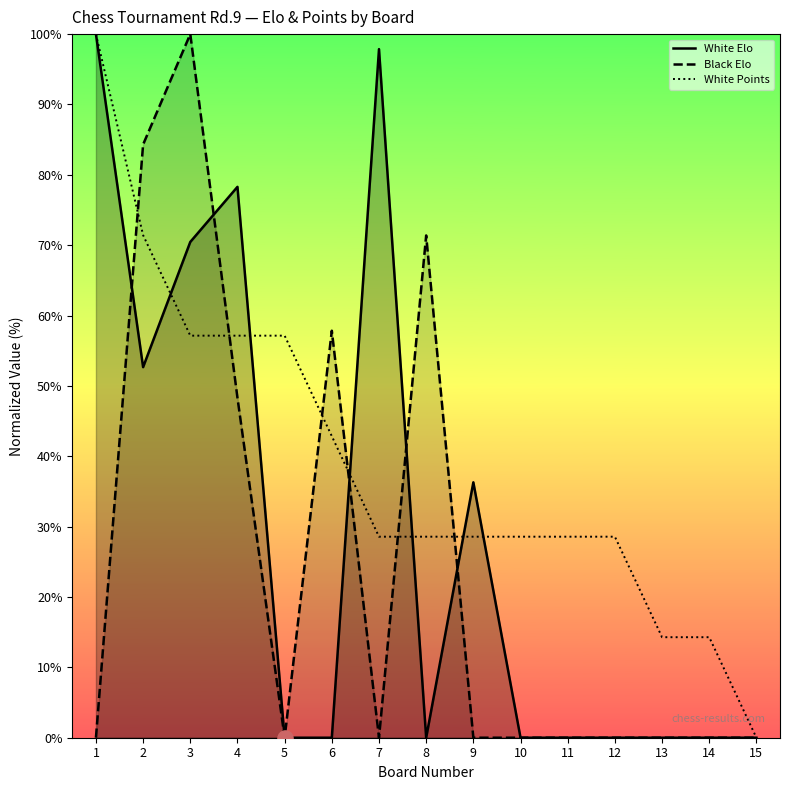

Which series reaches the maximum Y coordinate?

White Elo